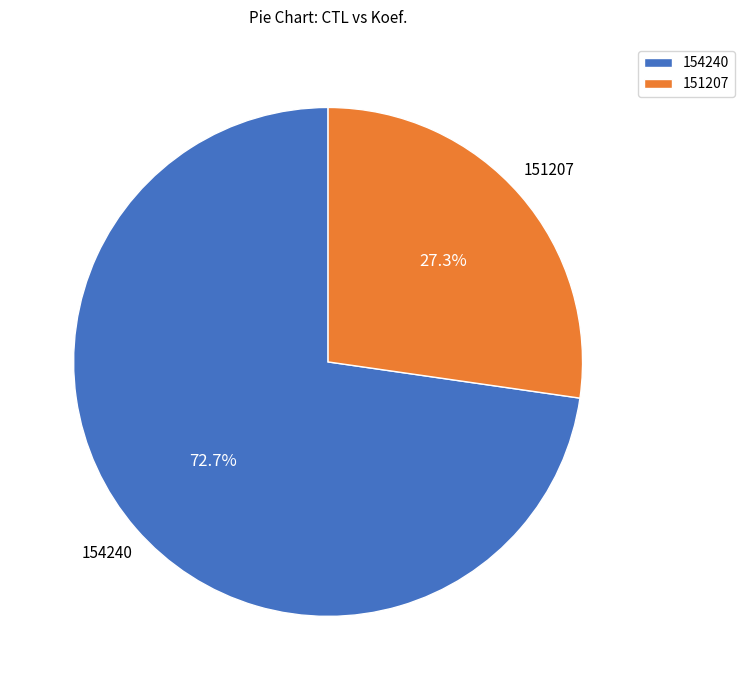

To the nearest percent, what is the combined percentage of 151207 and 154240?

100%